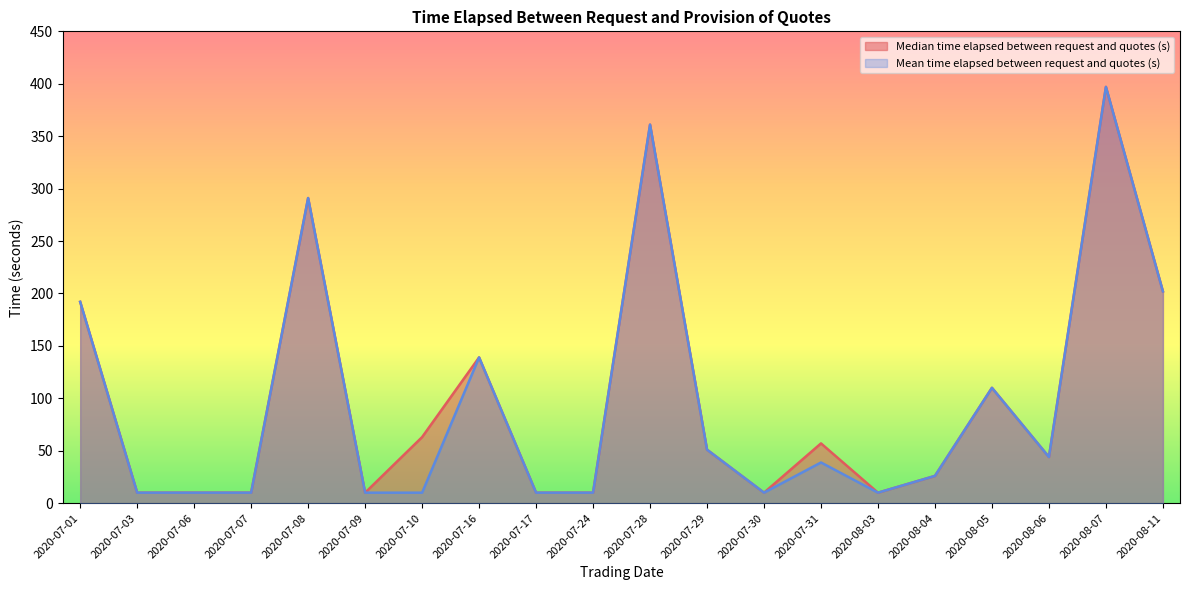

Count the number of data series in this chart.

2